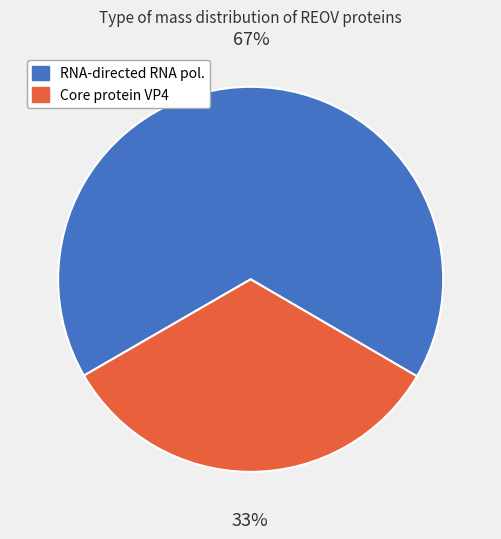

Rank the categories by value from lowest to highest.

Core protein VP4, RNA-directed RNA pol.